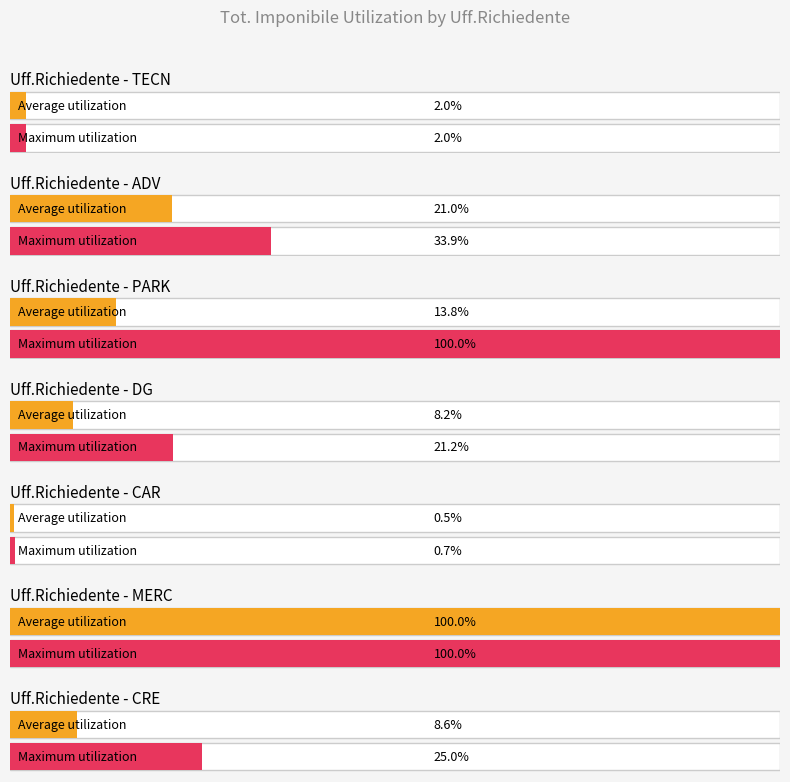

What is the label of the 13th bar from the right?

PARK